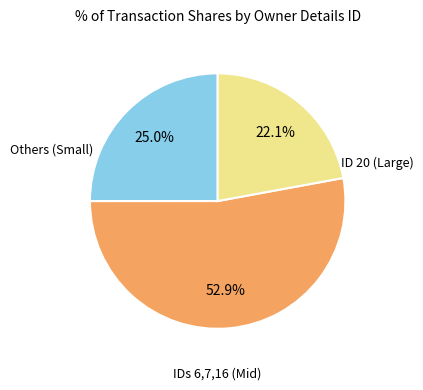

Is there a majority slice in this chart?

Yes